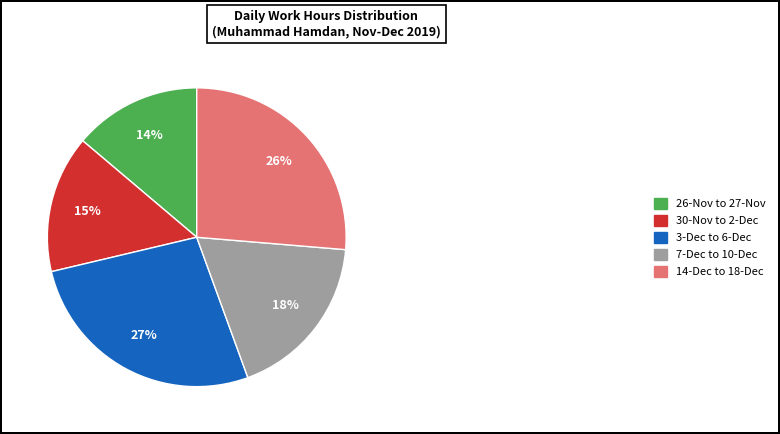

Does any single category account for the majority?

No